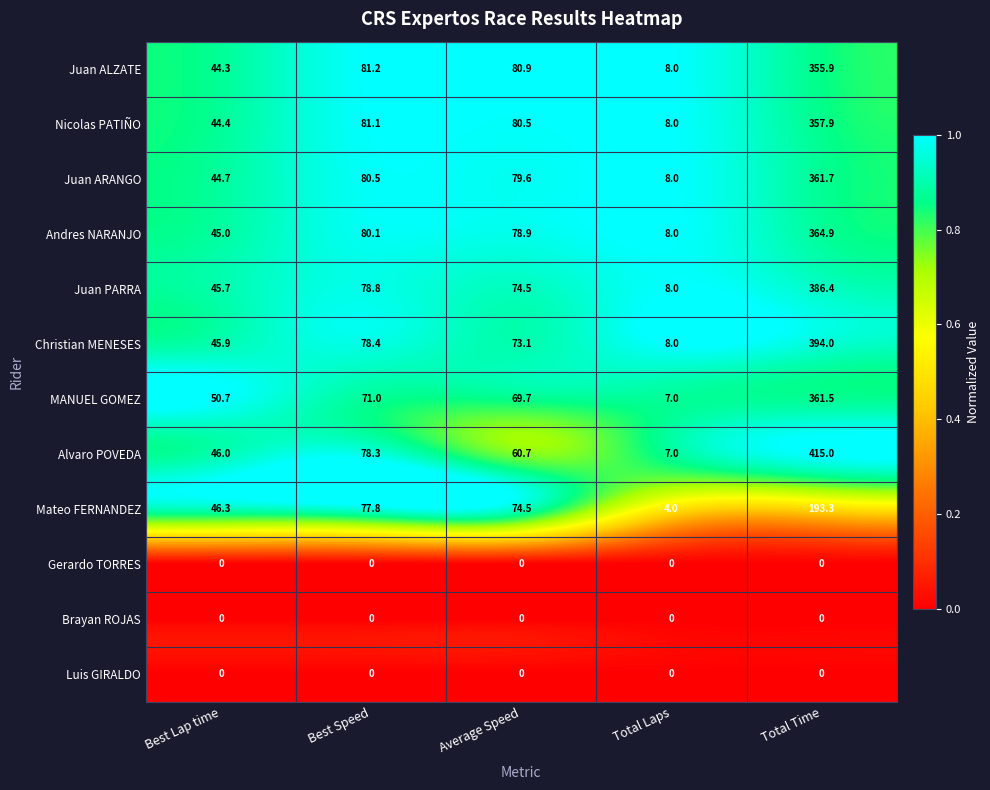

Count the number of categories in the chart.

5